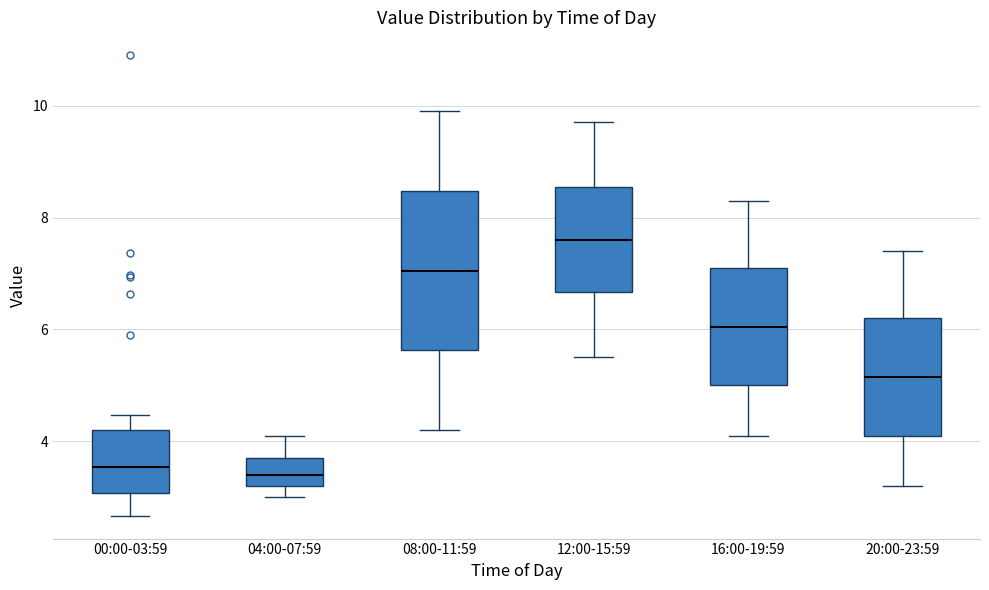

Which box is the tallest, from its lower edge to its upper edge?

08:00-11:59